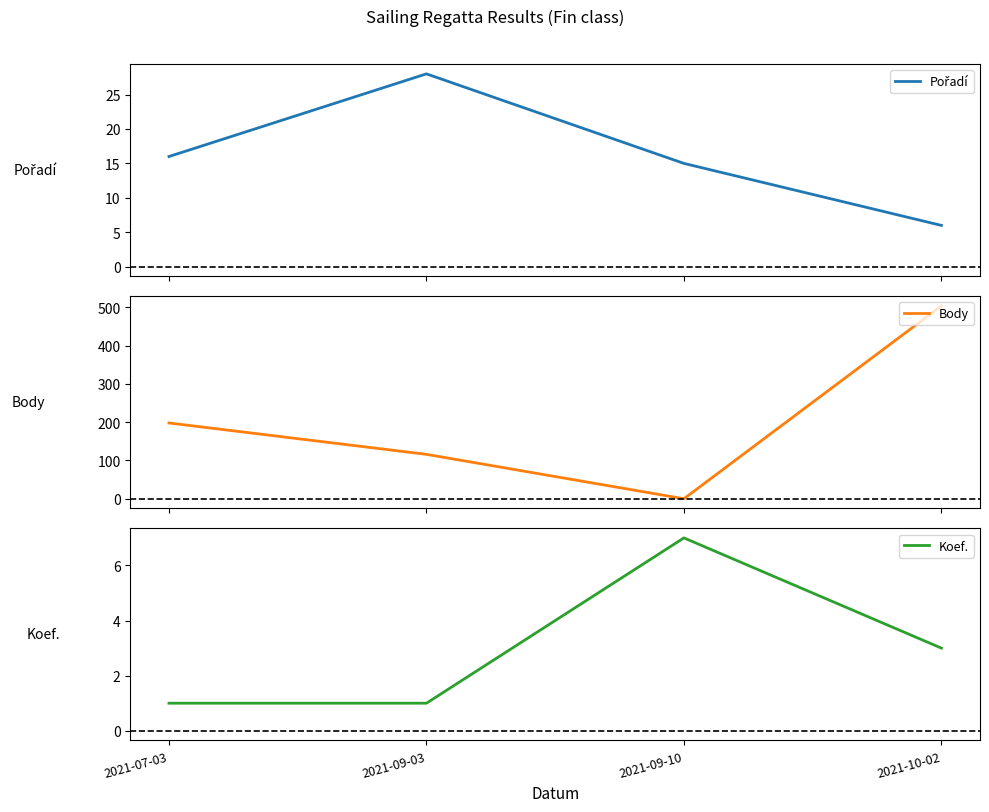

What is the label of the 1st point from the left?

2021-07-03